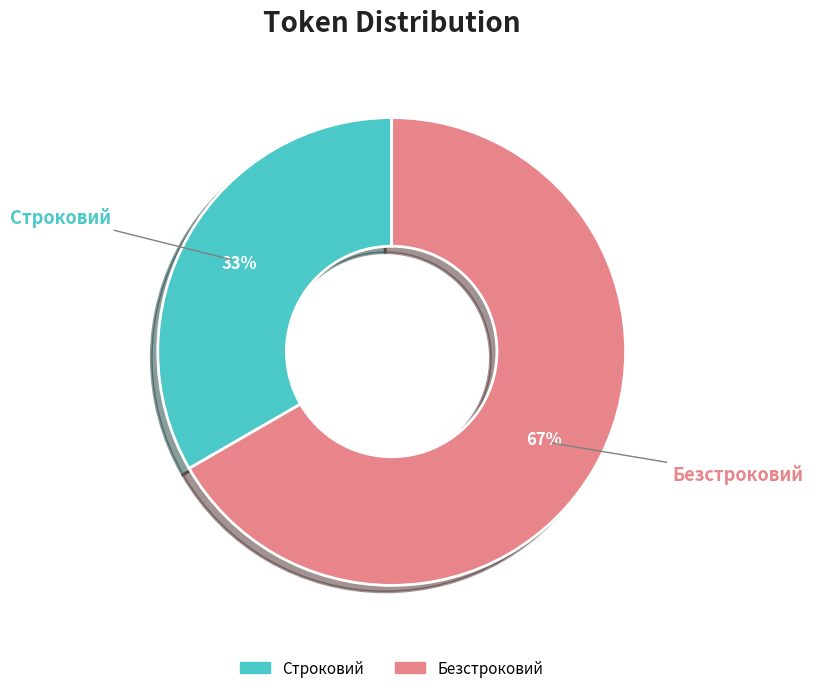

To the nearest percent, what is the average slice percentage?

50%